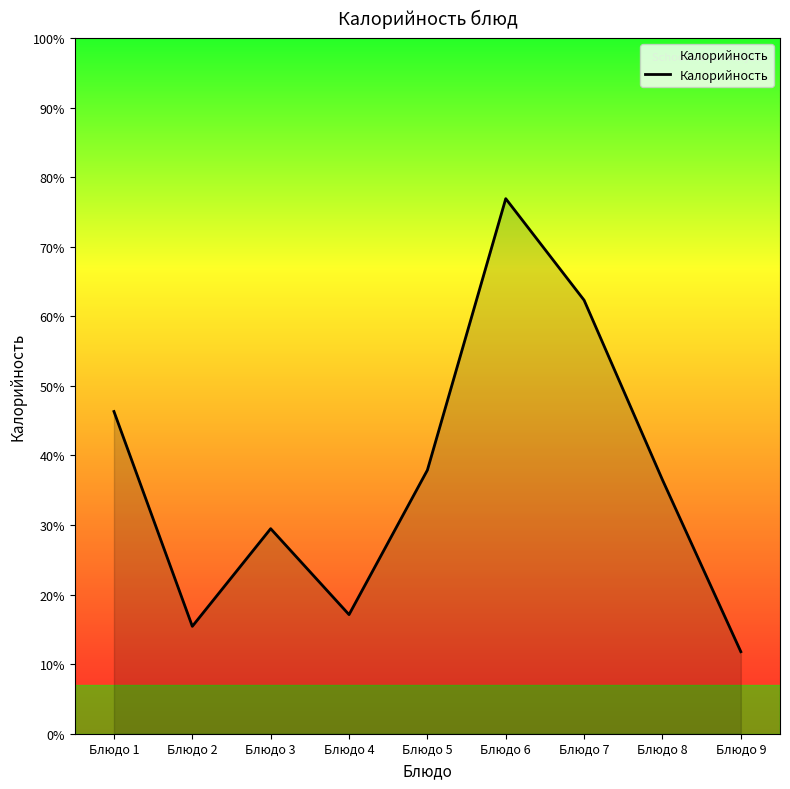

Count the number of categories in the chart.

9